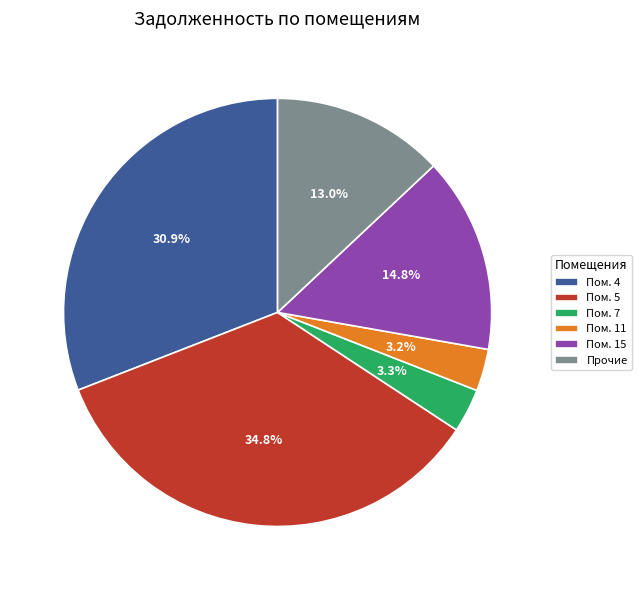

Which category has the biggest portion of the pie?

Пом. 5